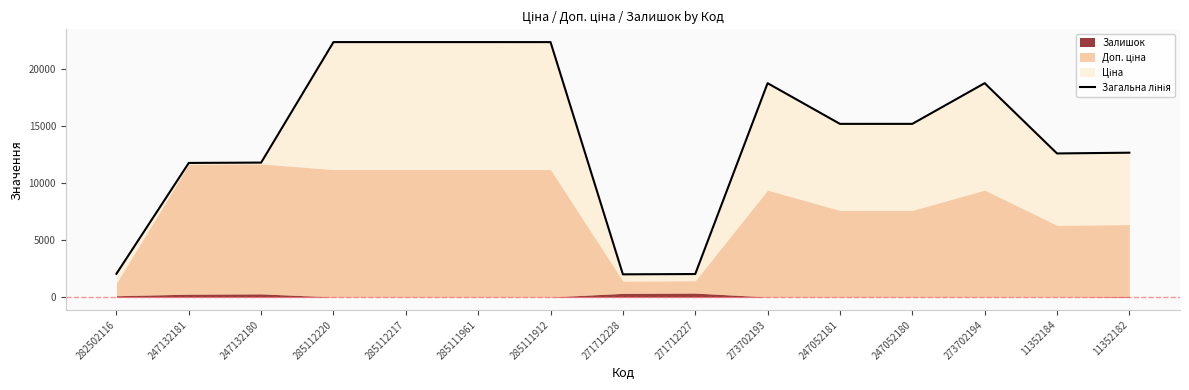

What is the average value?

14170.3